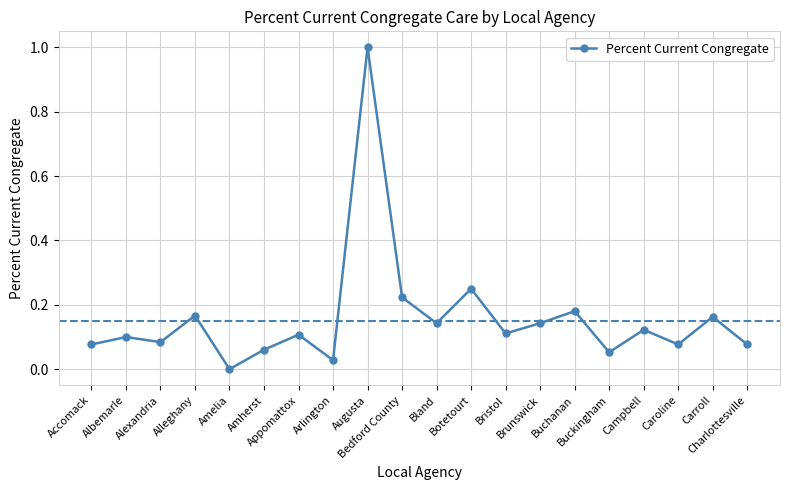

What is the difference between the maximum and minimum values?

1.0